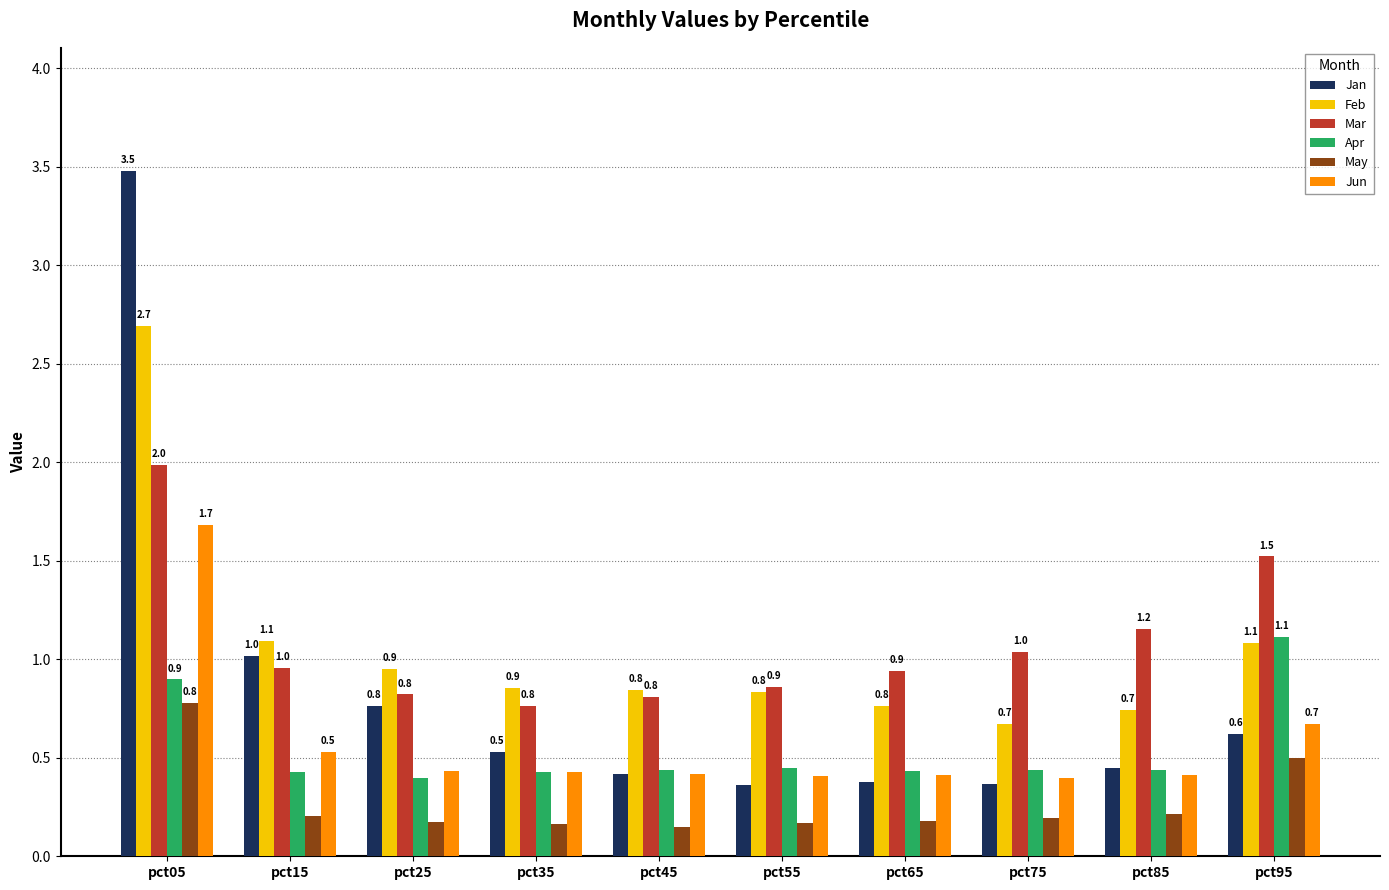

What value does the Mar series have at pct25?

0.8